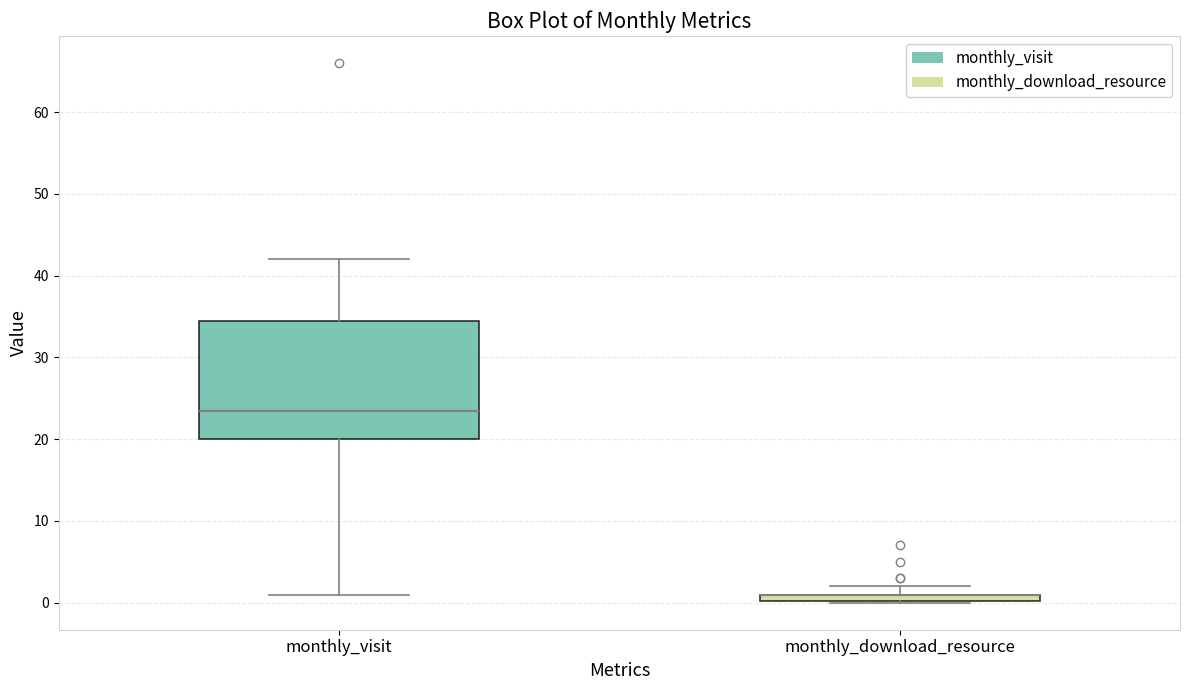

Where does the median line of the box for monthly_visit sit on the y-axis? The values are not printed on the chart, so give them approximately, as read against the axis.

24